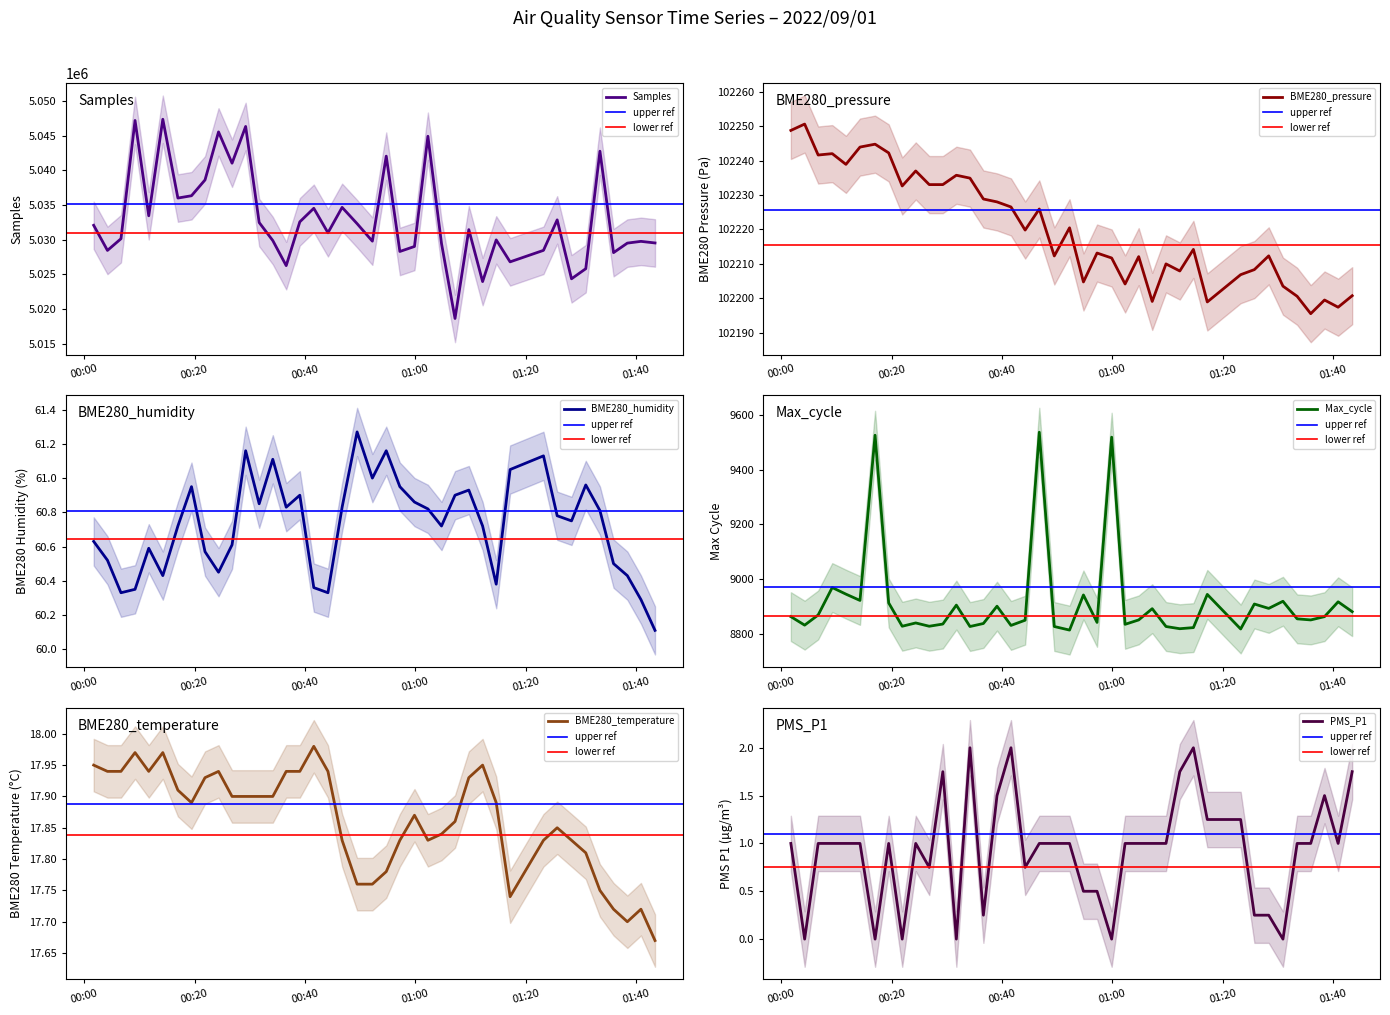

What is the minimum value for Samples?

5018624